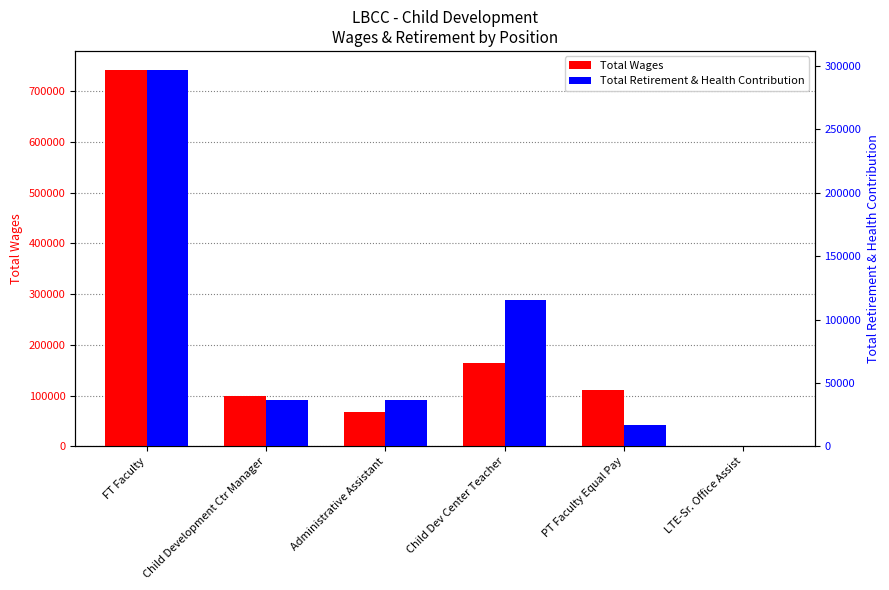

What is the maximum value for Total Wages?

742342